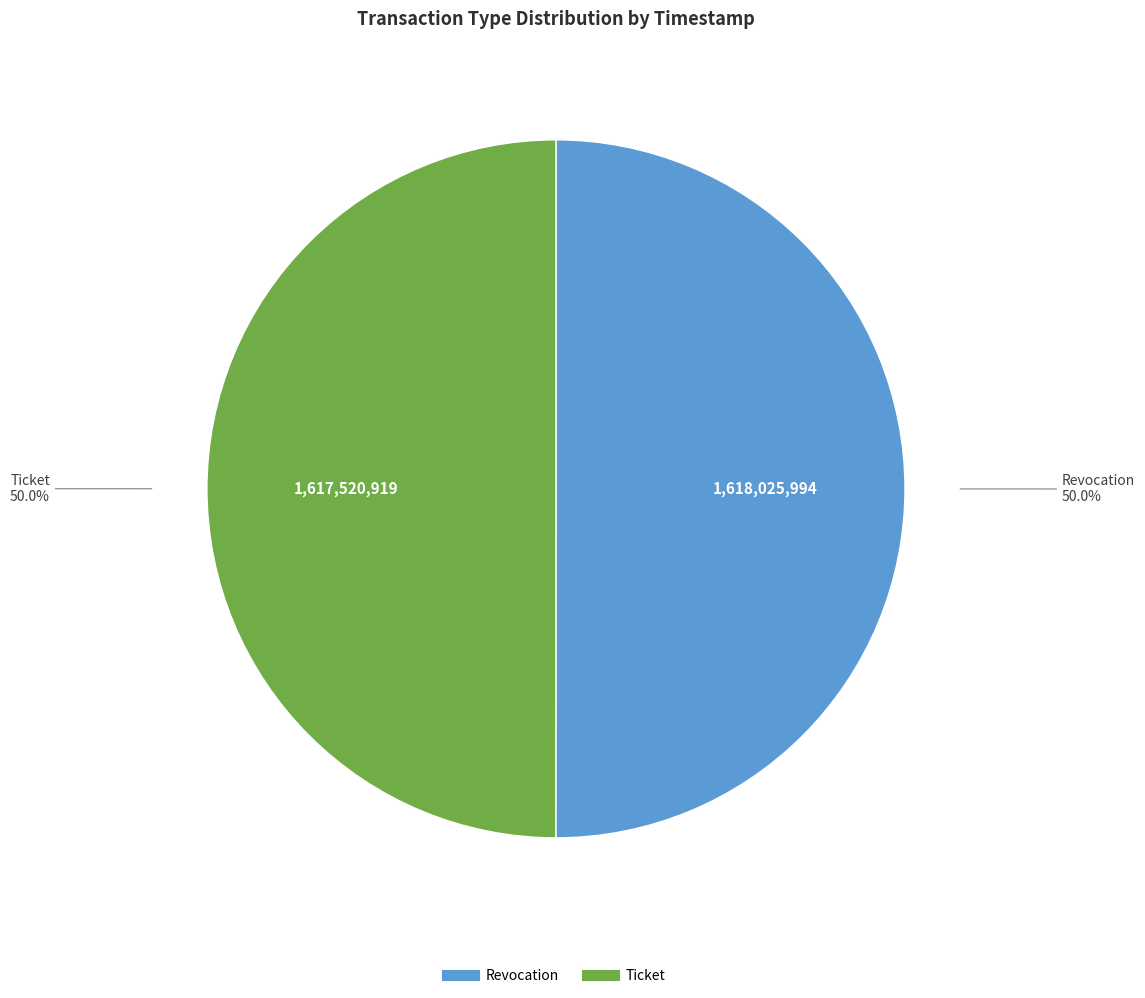

What portion of the pie excludes Ticket?

50.0%